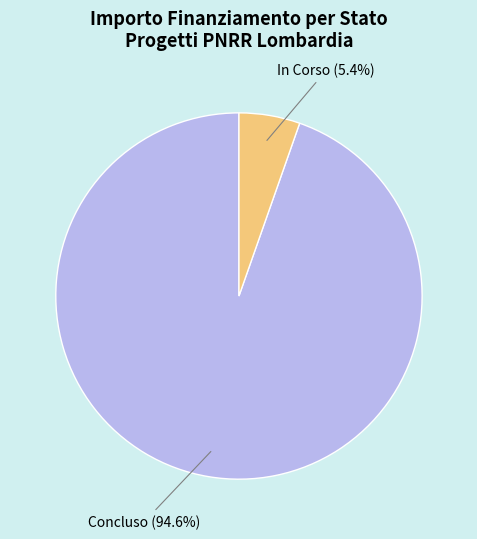

Is there a majority slice in this chart?

Yes